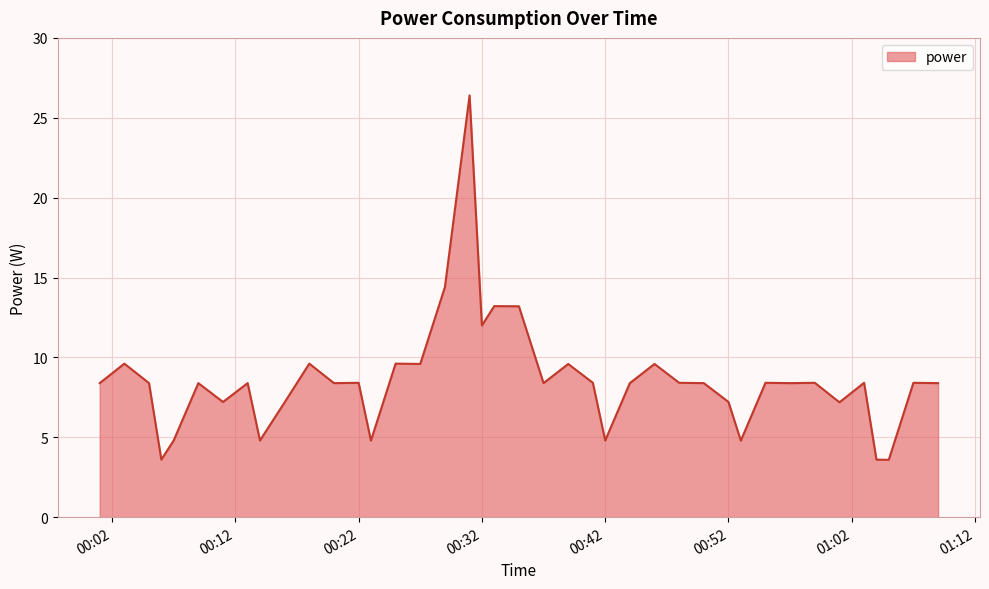

What is the smallest value displayed?

3.6